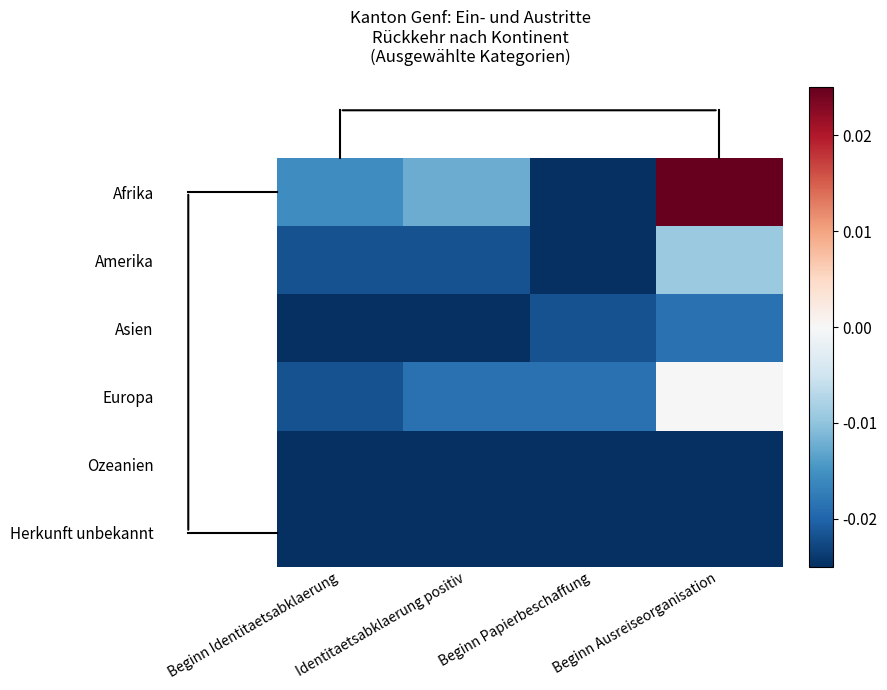

Reading right to left, list all the values displayed in this chart.

Afrika: Beginn Ausreiseorganisation=0.0	Beginn Papierbeschaffung=-0.0	Identitaetsabklaerung positiv=-0.0	Beginn Identitaetsabklaerung=-0.0
Amerika: Beginn Ausreiseorganisation=-0.0	Beginn Papierbeschaffung=-0.0	Identitaetsabklaerung positiv=-0.0	Beginn Identitaetsabklaerung=-0.0
Asien: Beginn Ausreiseorganisation=-0.0	Beginn Papierbeschaffung=-0.0	Identitaetsabklaerung positiv=-0.0	Beginn Identitaetsabklaerung=-0.0
Europa: Beginn Ausreiseorganisation=0.0	Beginn Papierbeschaffung=-0.0	Identitaetsabklaerung positiv=-0.0	Beginn Identitaetsabklaerung=-0.0
Ozeanien: Beginn Ausreiseorganisation=-0.0	Beginn Papierbeschaffung=-0.0	Identitaetsabklaerung positiv=-0.0	Beginn Identitaetsabklaerung=-0.0
Herkunft unbekannt: Beginn Ausreiseorganisation=-0.0	Beginn Papierbeschaffung=-0.0	Identitaetsabklaerung positiv=-0.0	Beginn Identitaetsabklaerung=-0.0